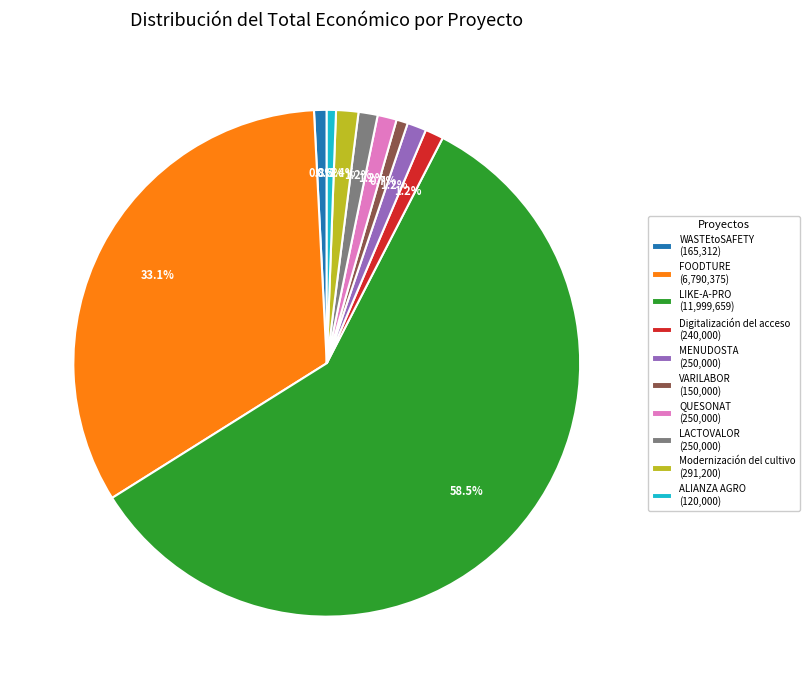

How many slices are in this pie chart?

10